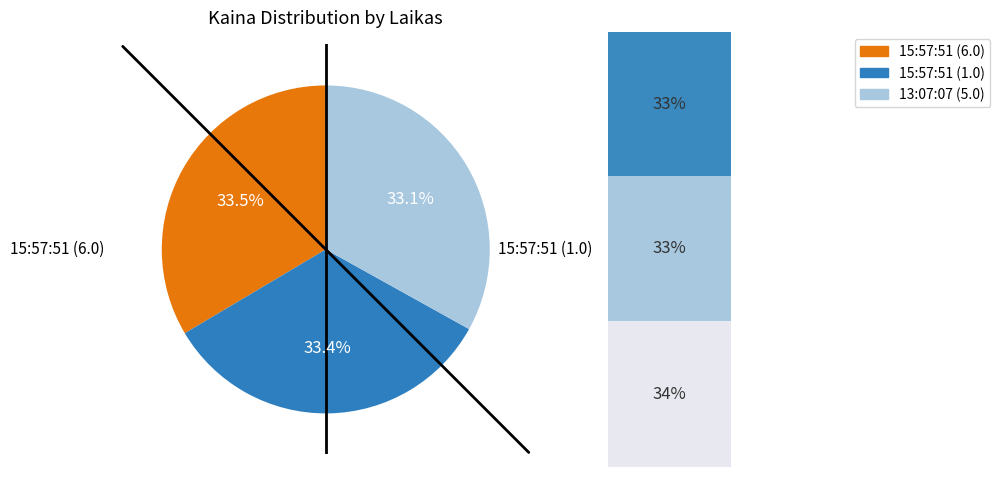

To the nearest percent, what portion does 15:57:51 (1.0) represent?

33%